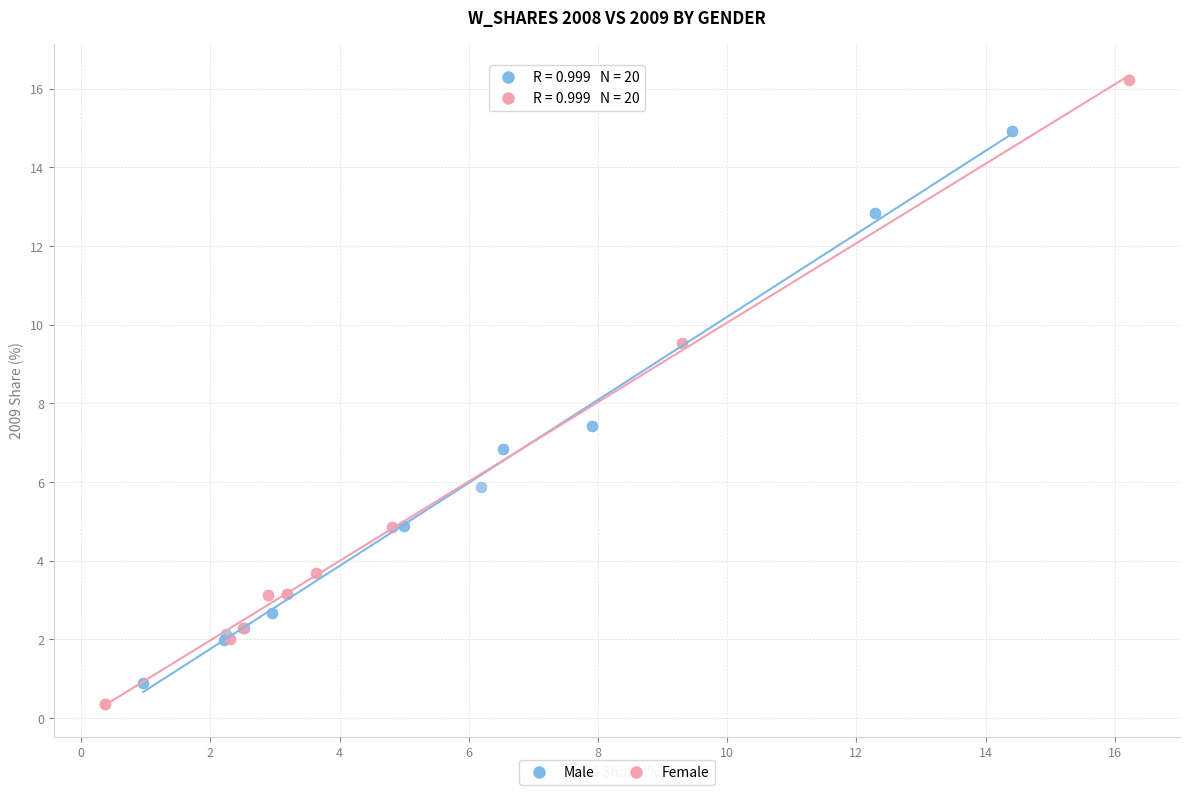

Which series has the largest Y range (max minus min)?

Female